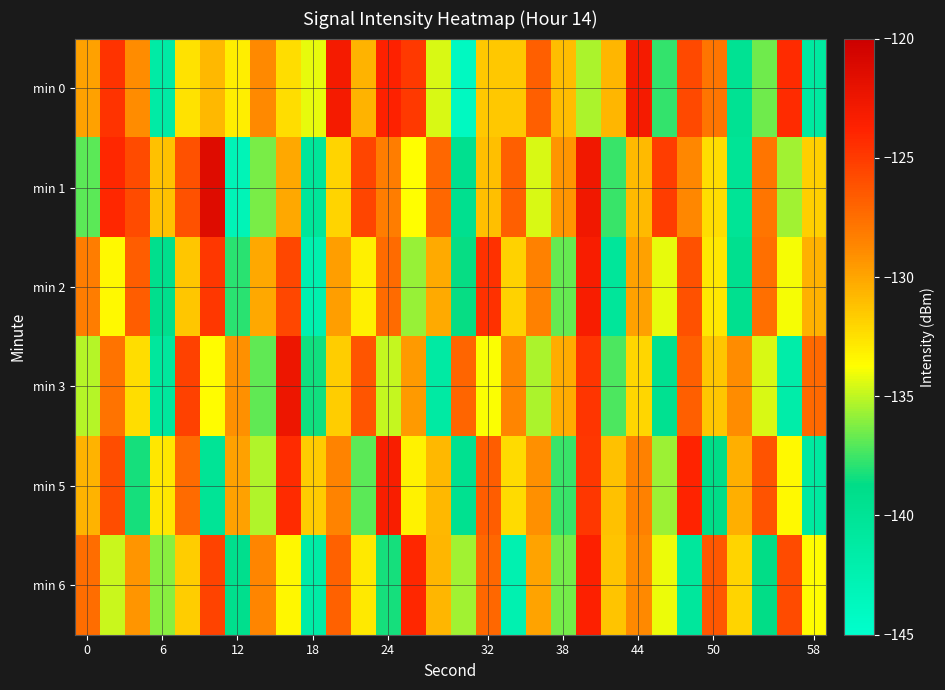

Rank the series by their maximum value, from highest to lowest.

min 1, min 3, min 0, min 2, min 5, min 6